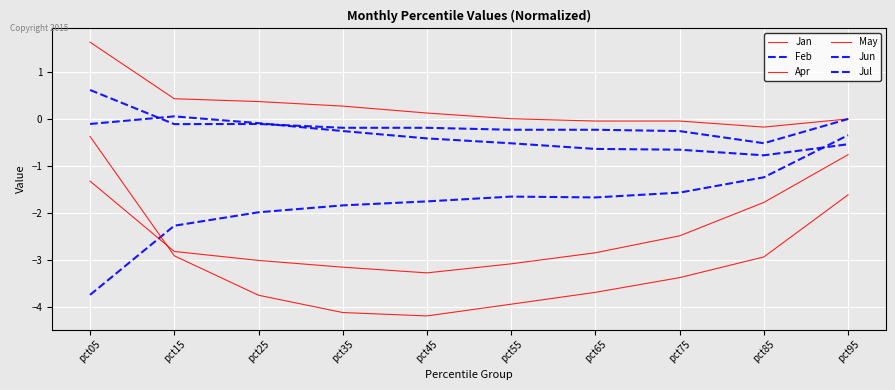

At which label is Jun closest to 0?

pct95